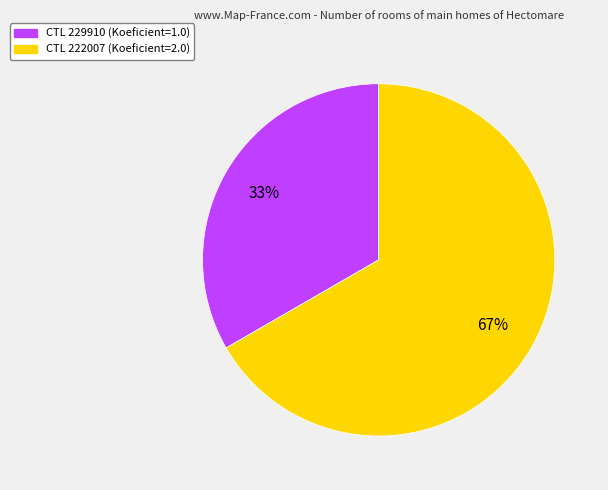

Is there any slice that represents more than half of the pie?

Yes